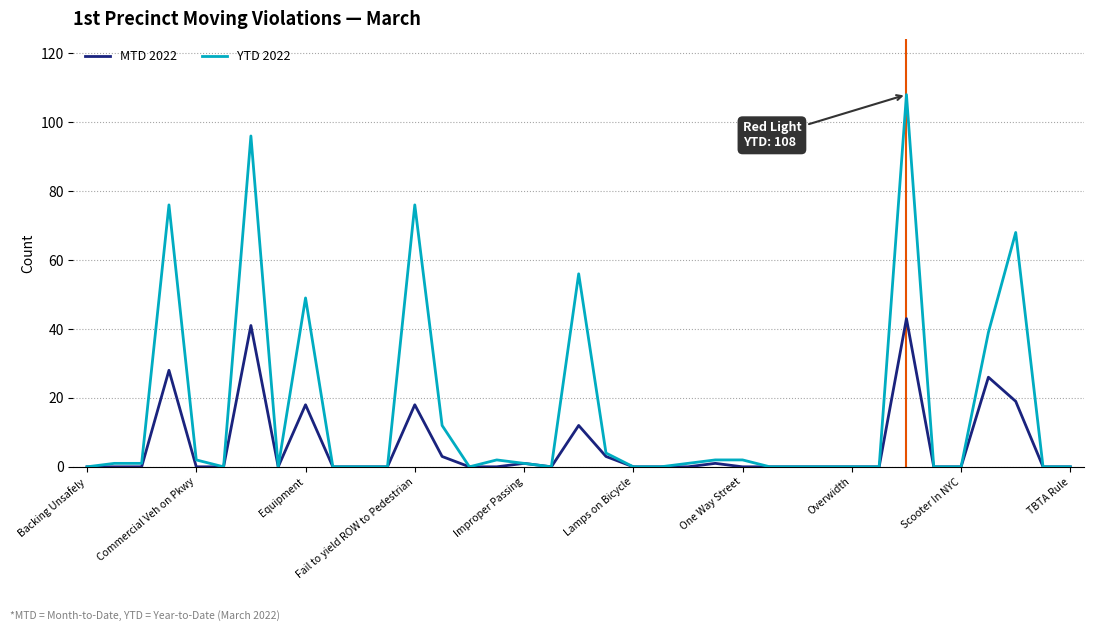

Which series has the largest range (max minus min)?

YTD 2022